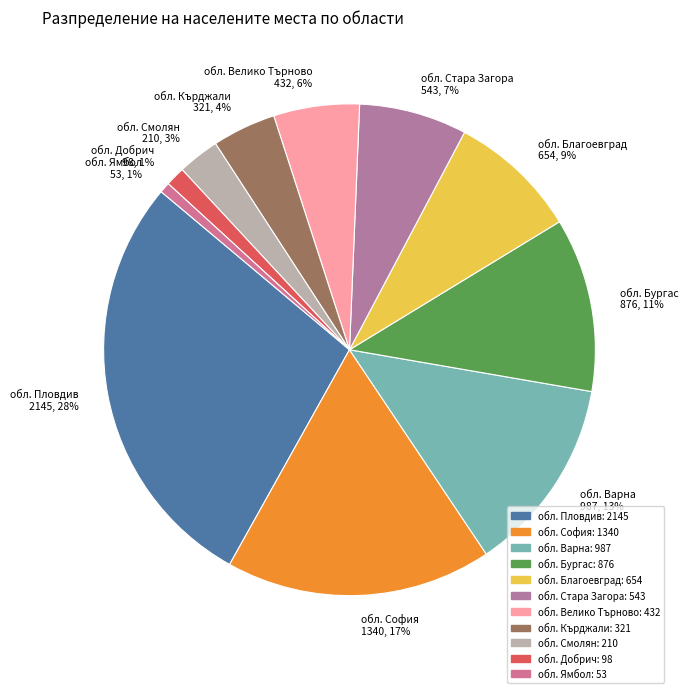

What is the largest slice in the pie chart?

обл. Пловдив